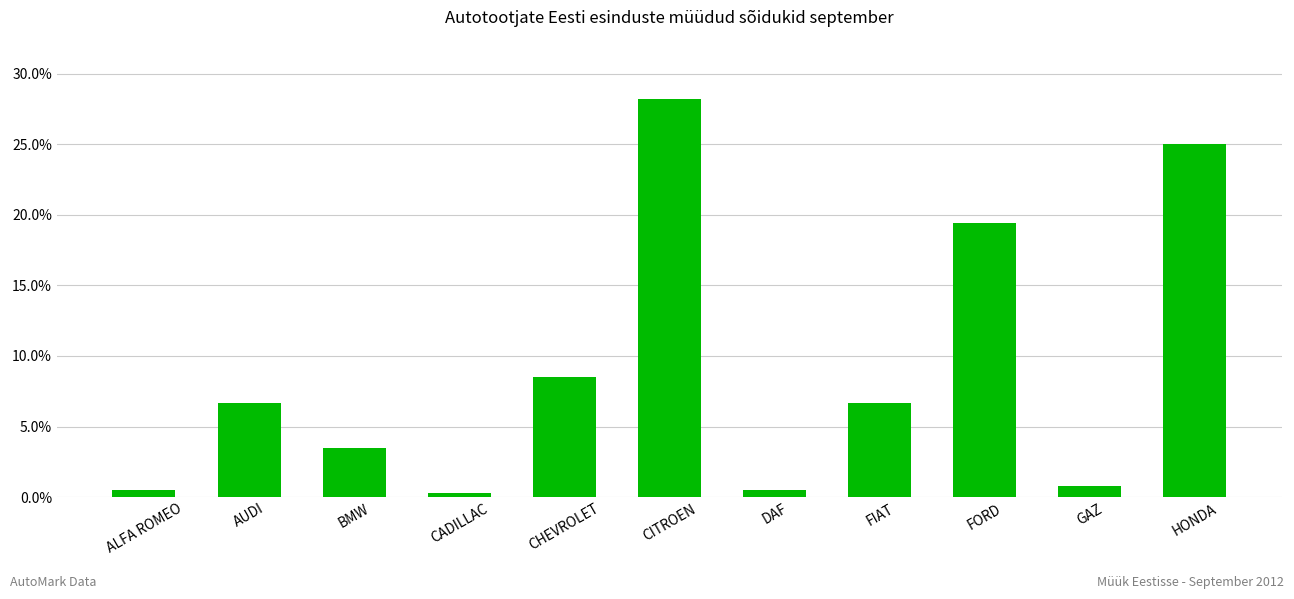

Reading left to right, what are all the values shown in this chart?

0.5	6.6	3.5	0.3	8.5	28.2	0.5	6.6	19.4	0.8	25.0